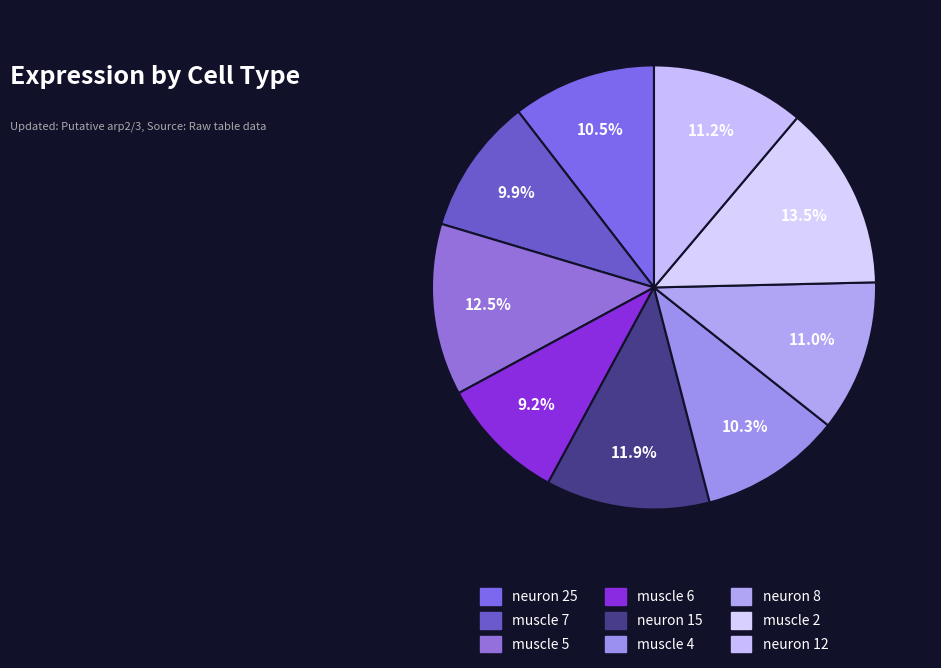

Is there a majority slice in this chart?

No